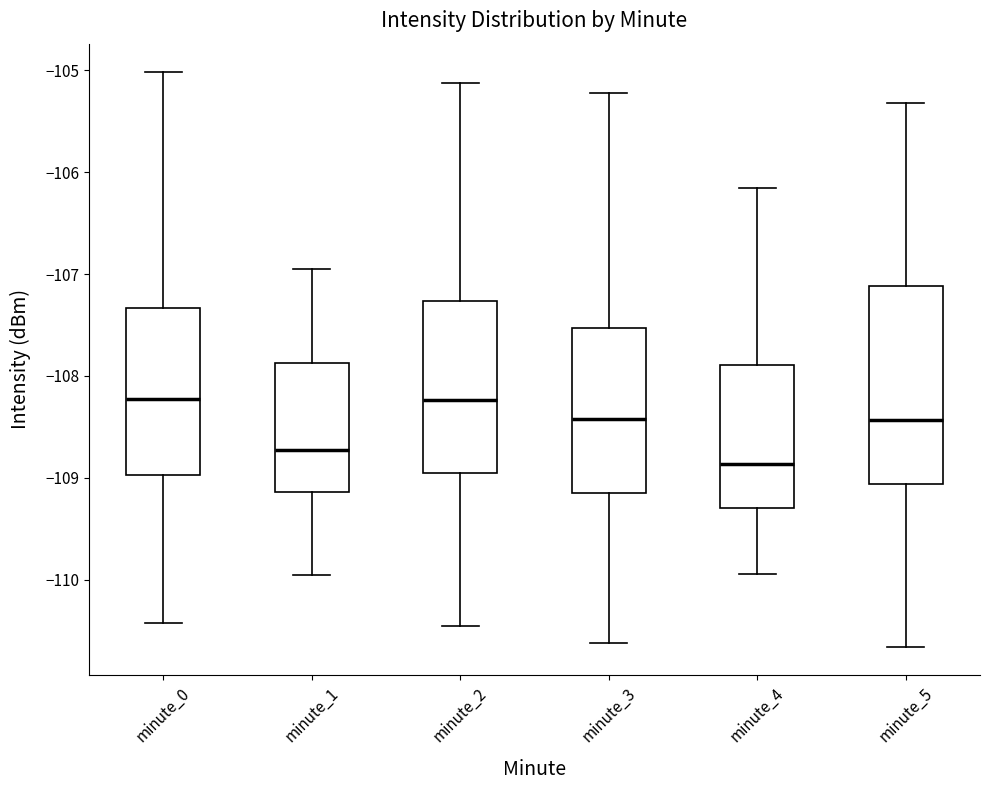

Reading left to right, transcribe this box plot: for each box, give where its median line is, the range the box spans, and where its two whiskers end, as read against the y-axis. The values are not printed on the chart, so give them approximately, as read against the axis.

minute_0: median -108.2, box -109.0 to -107.3, whiskers -110.4 to -105.0
minute_1: median -108.7, box -109.1 to -107.9, whiskers -110.0 to -107.0
minute_2: median -108.2, box -109.0 to -107.3, whiskers -110.5 to -105.1
minute_3: median -108.4, box -109.2 to -107.5, whiskers -110.6 to -105.2
minute_4: median -108.9, box -109.3 to -107.9, whiskers -109.9 to -106.2
minute_5: median -108.4, box -109.1 to -107.1, whiskers -110.7 to -105.3